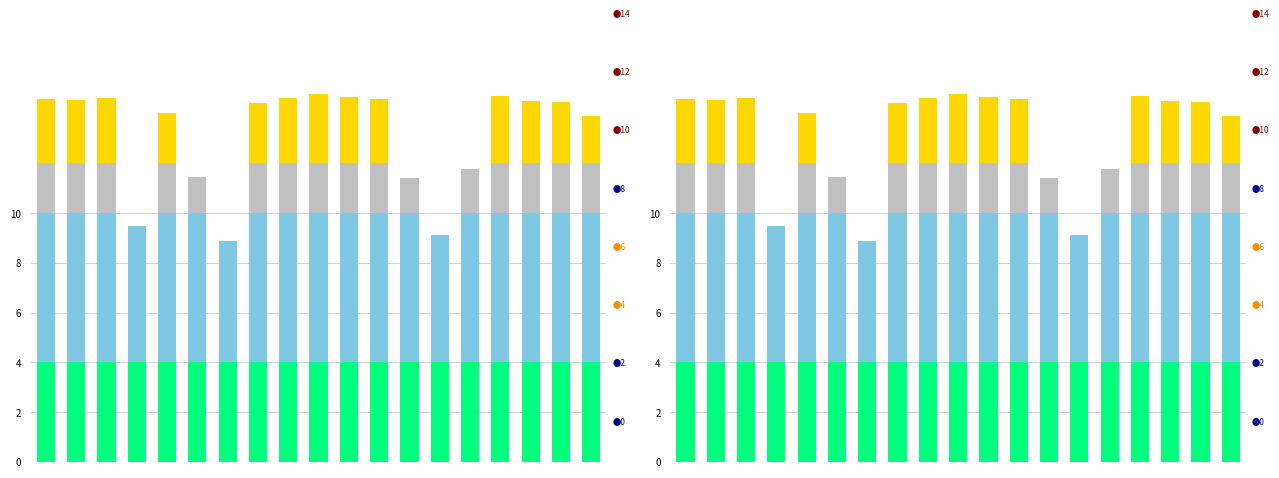

Which has a higher value, 18 or 16?

18